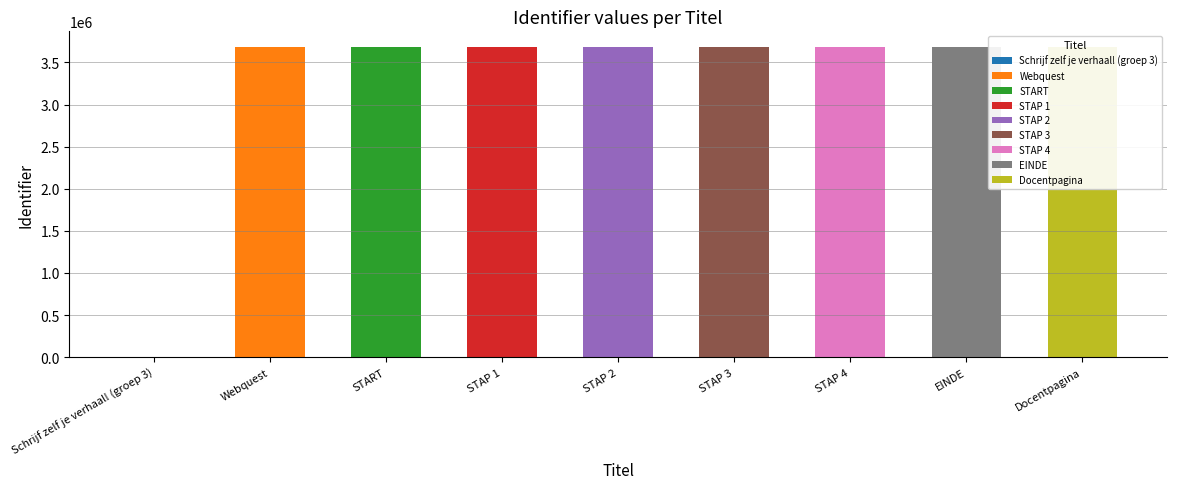

How many bars are there in total?

9